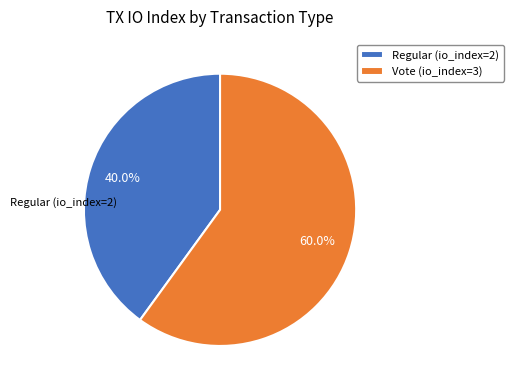

Count the number of slices in the pie.

2